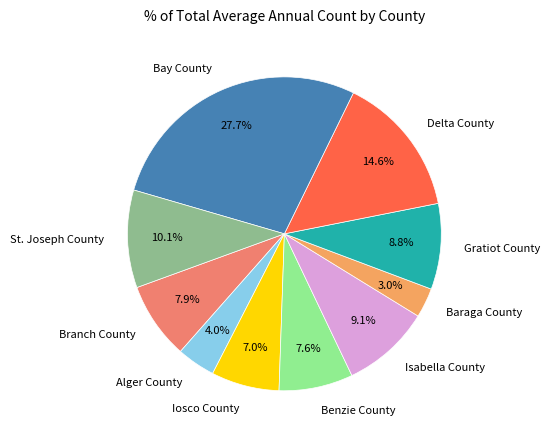

Is it true that Baraga County is 3% of the pie?

True